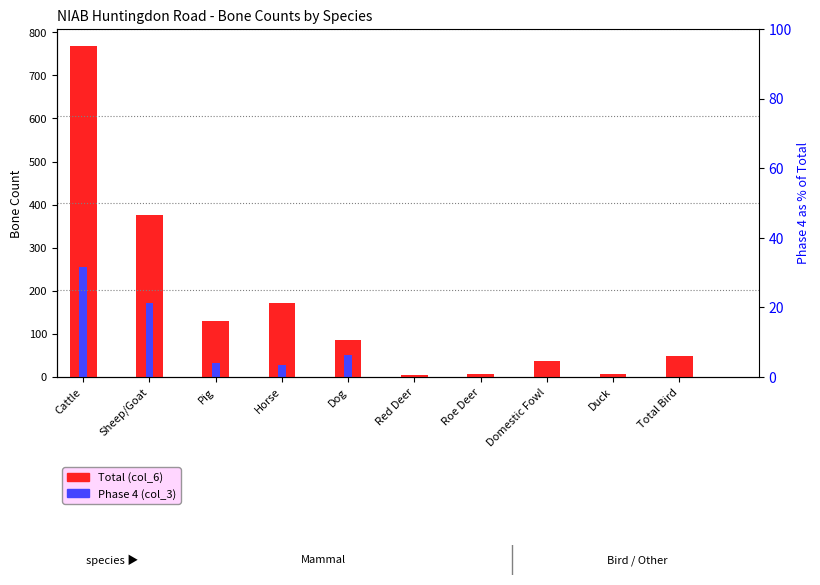

What is the label of the 3rd bar from the left?

Pig